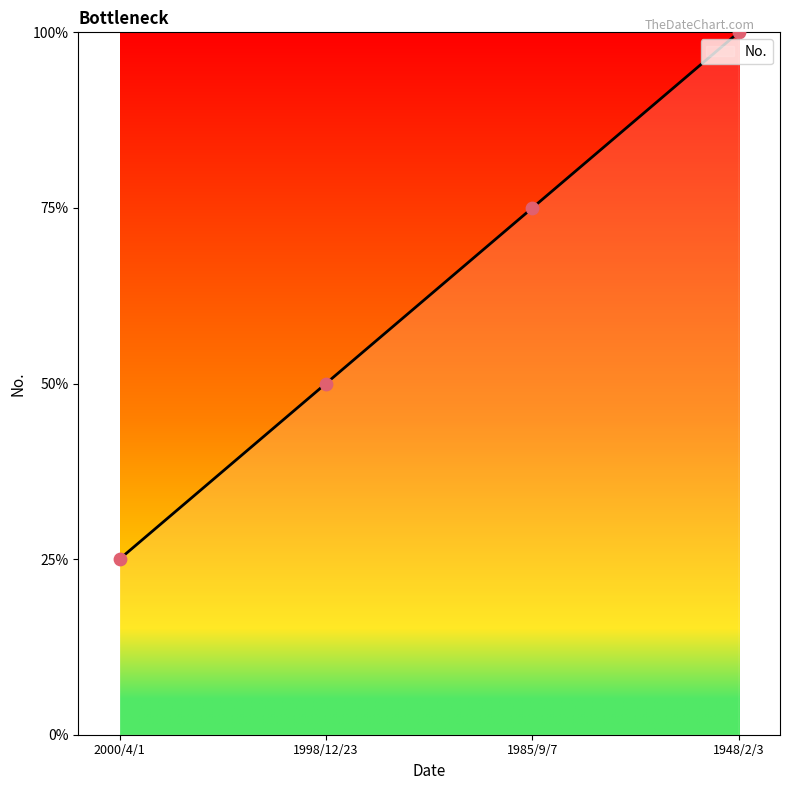

What is the ratio of the value at 1948/2/3 to the value at 2000/4/1?

4.0